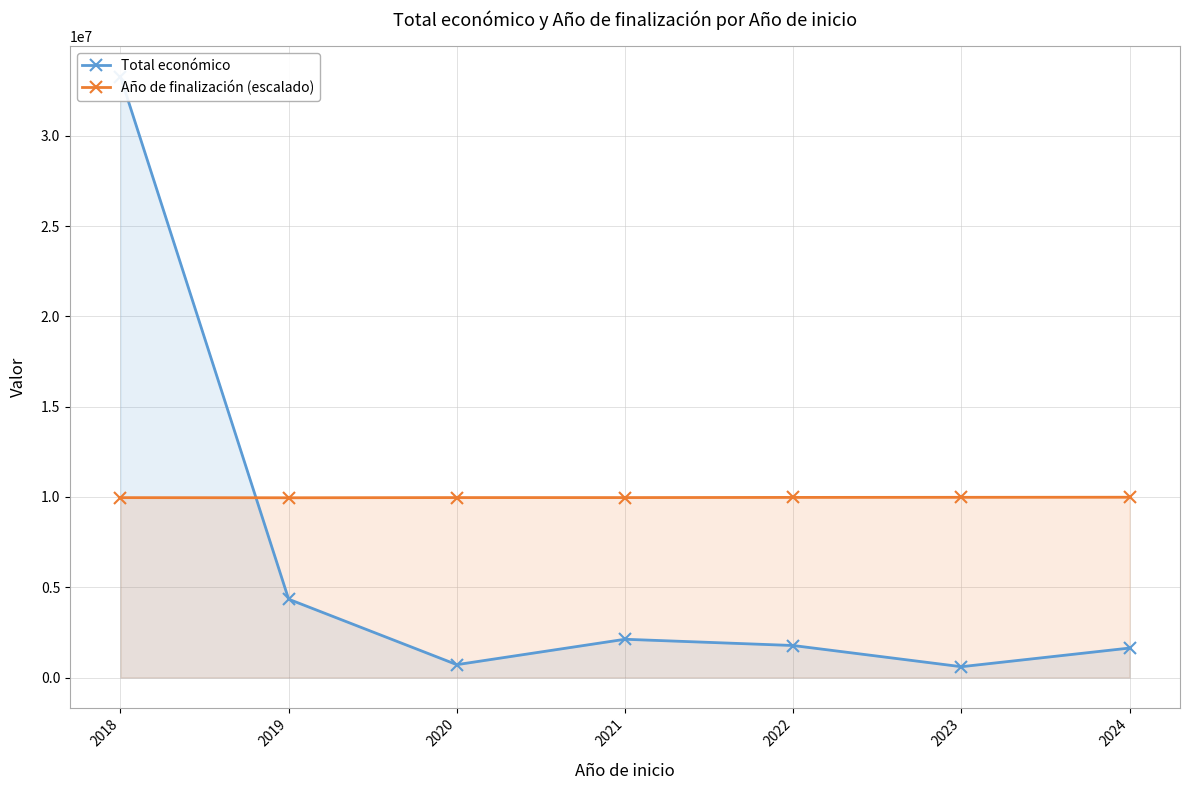

In Total económico, how many points are lower than both neighbors (excluding endpoints)?

2